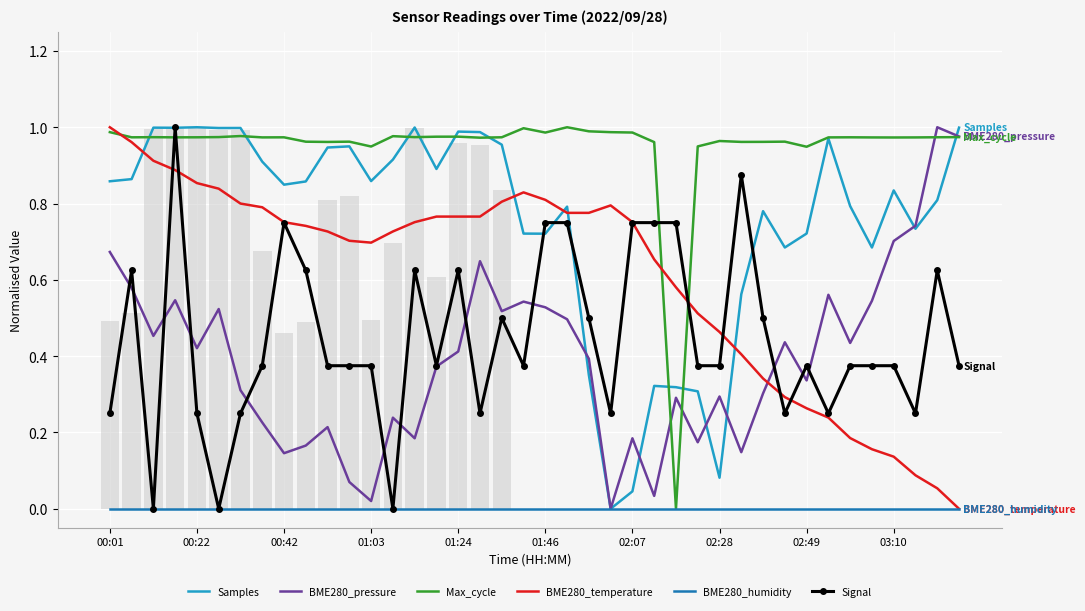

What value does the Signal series have at 19?

0.4